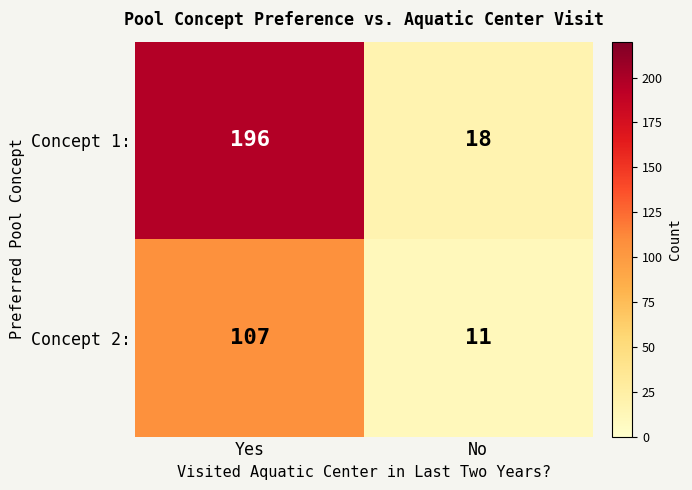

What value does the Concept 2: series have at No?

11